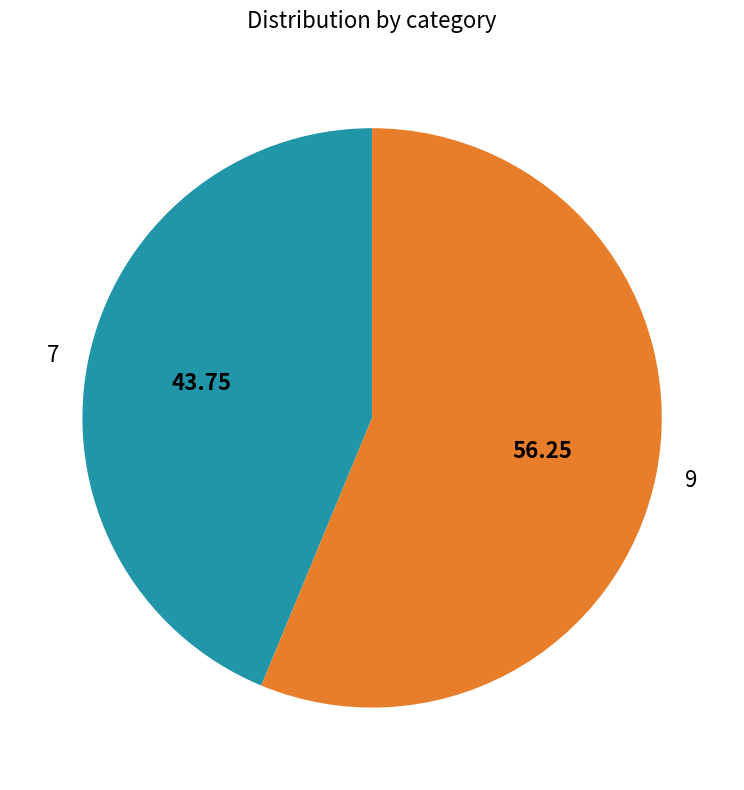

Count the number of slices in the pie.

2